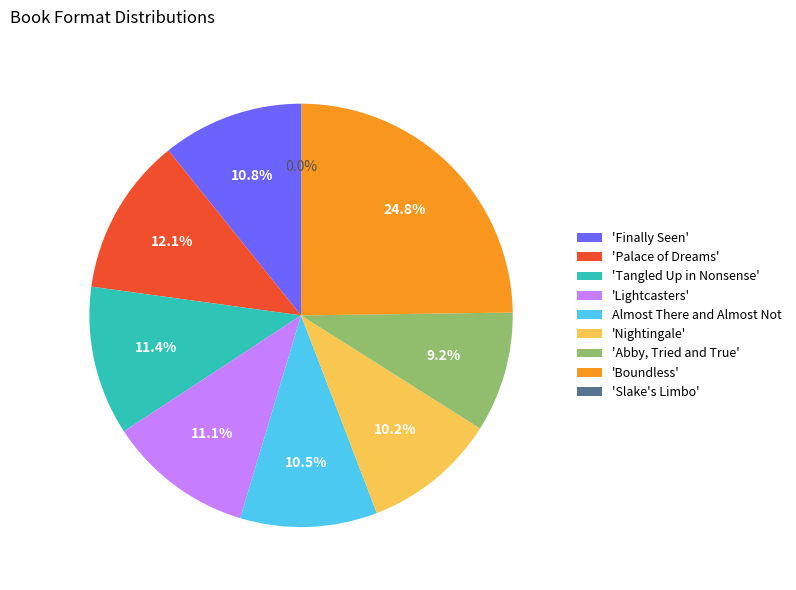

Which category has the biggest portion of the pie?

'Boundless'